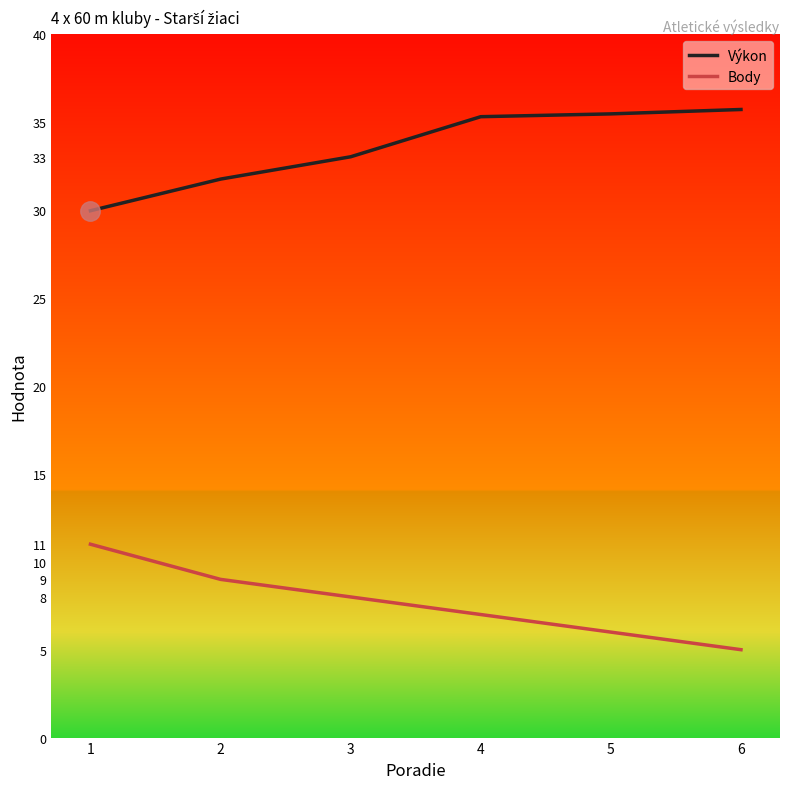

What is the value of the Výkon point at the 6th from the left?

35.7